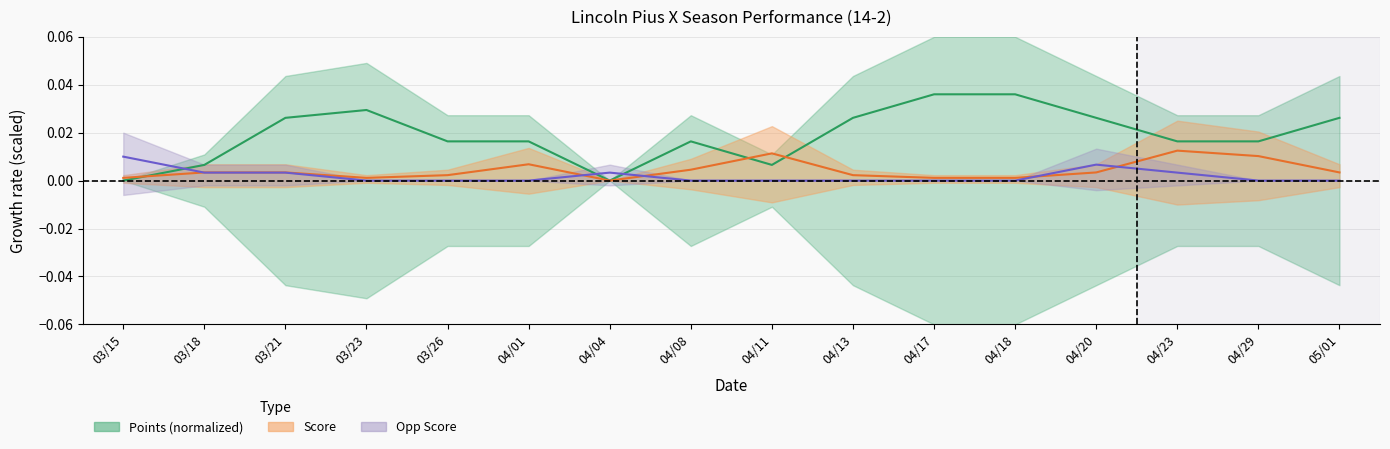

True or false: Opp Score center and Points trend cross at least once.

True